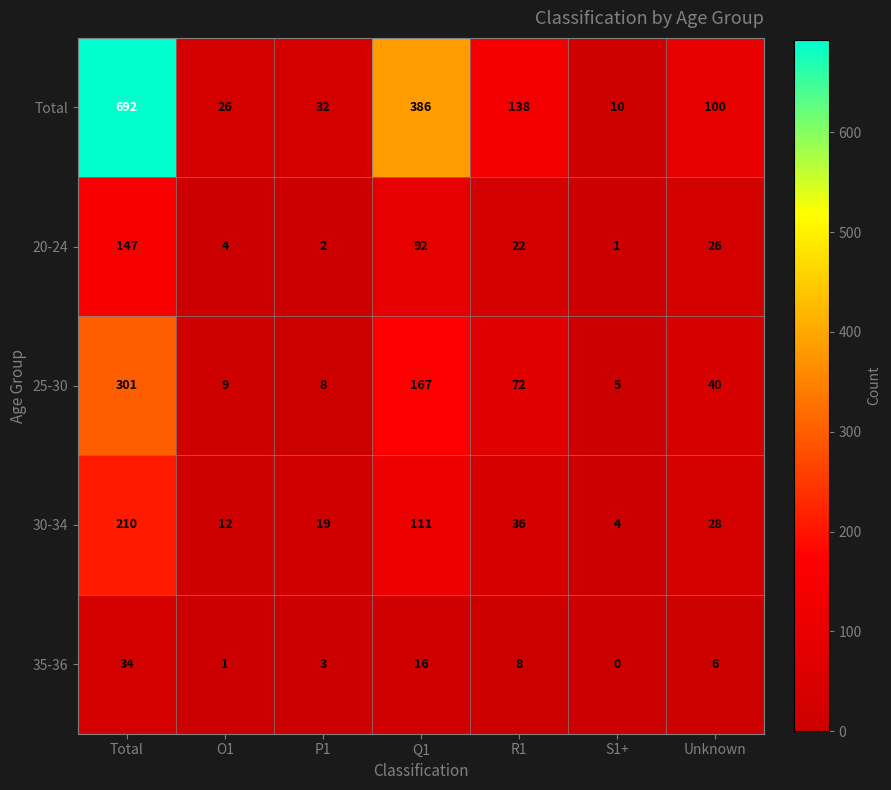

Which category has the lowest value across all series?

S1+